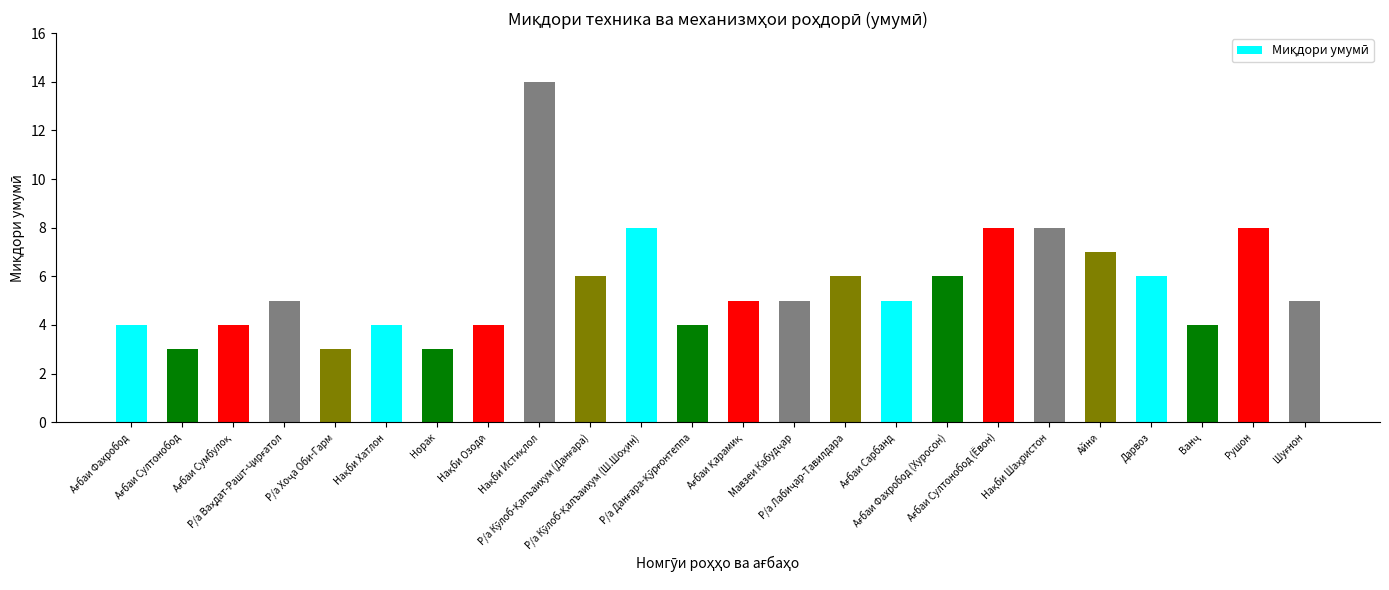

How many data points does each series have?

24